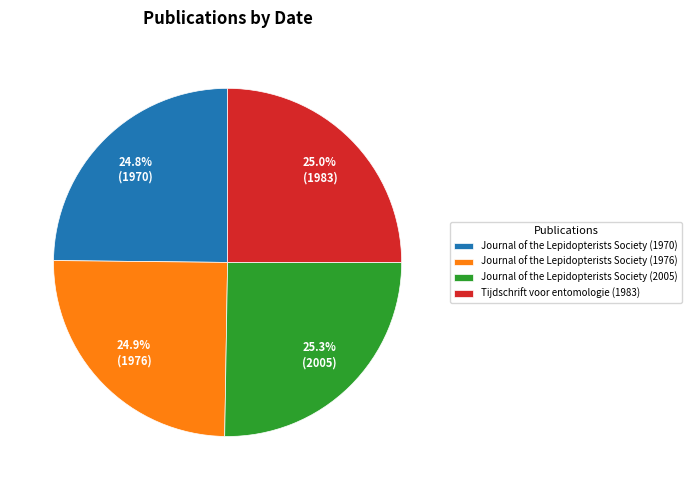

How much of the chart is everything except Journal of the Lepidopterists Society (1976)?

75.1%